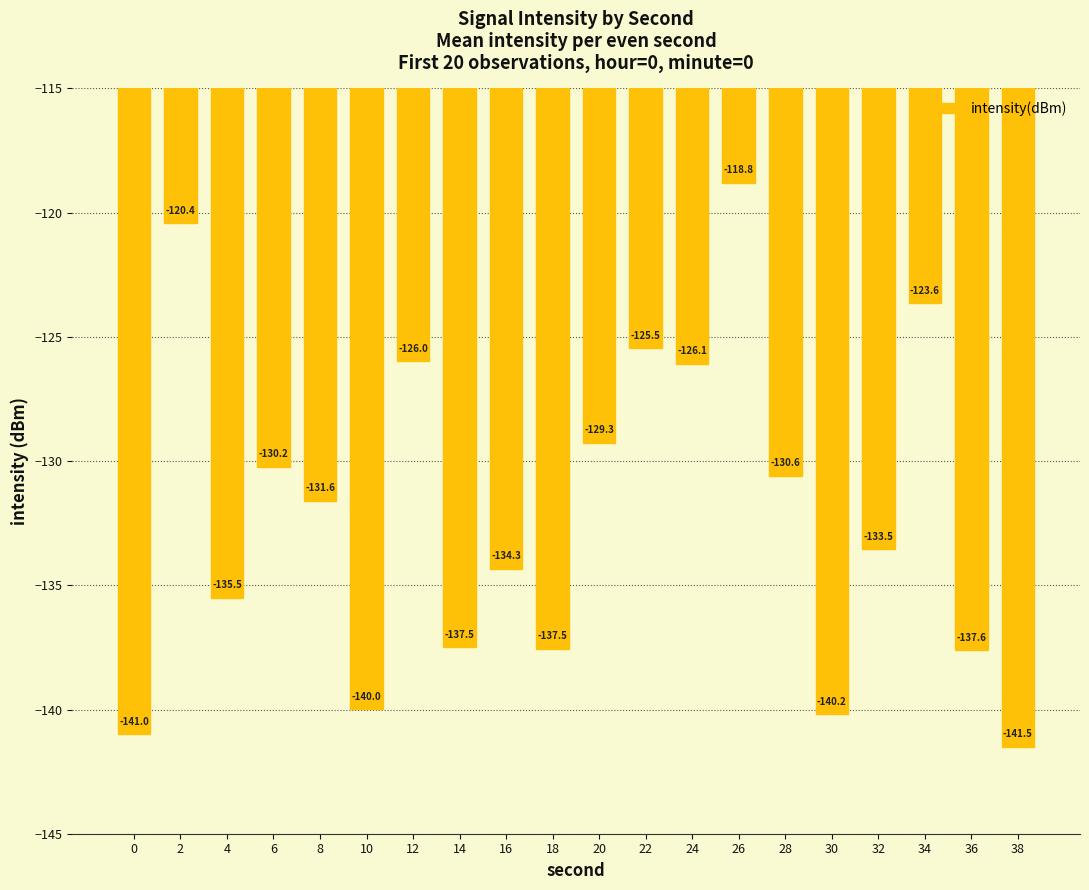

What is the change in value from 8 to 10?

-8.4